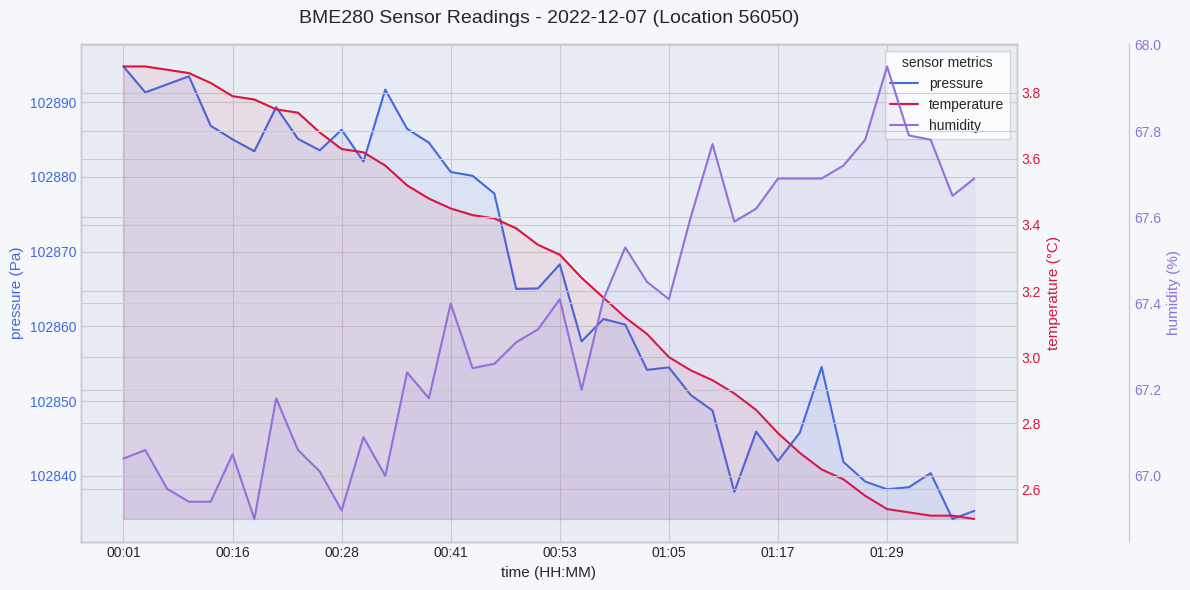

At which label does pressure first exceed 102865?

00:01